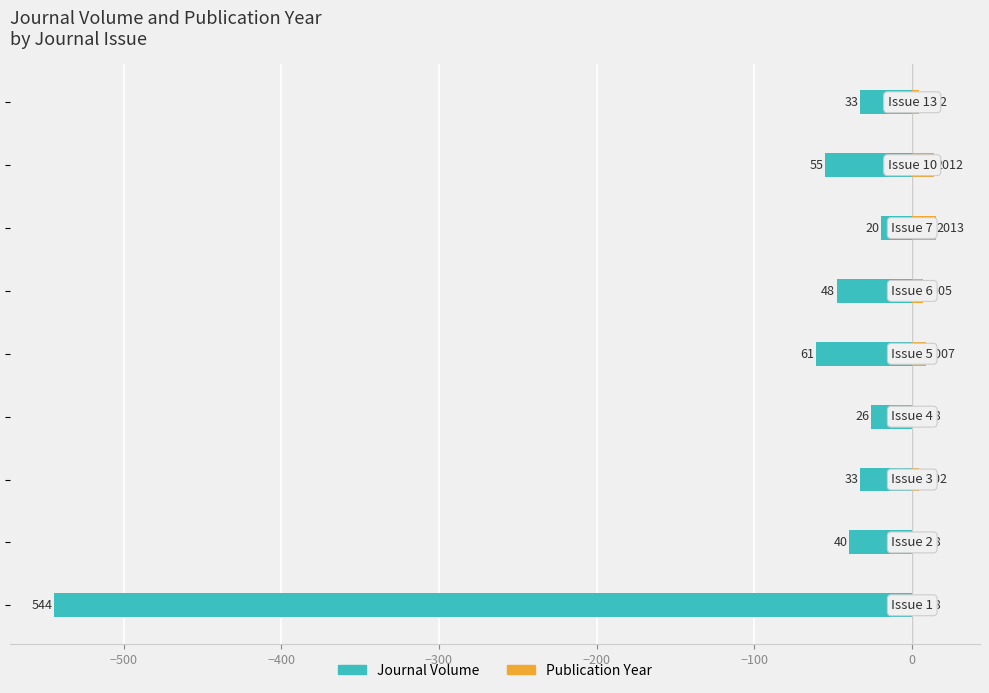

Between −600 and −400, which series saw the biggest shift?

Journal Volume